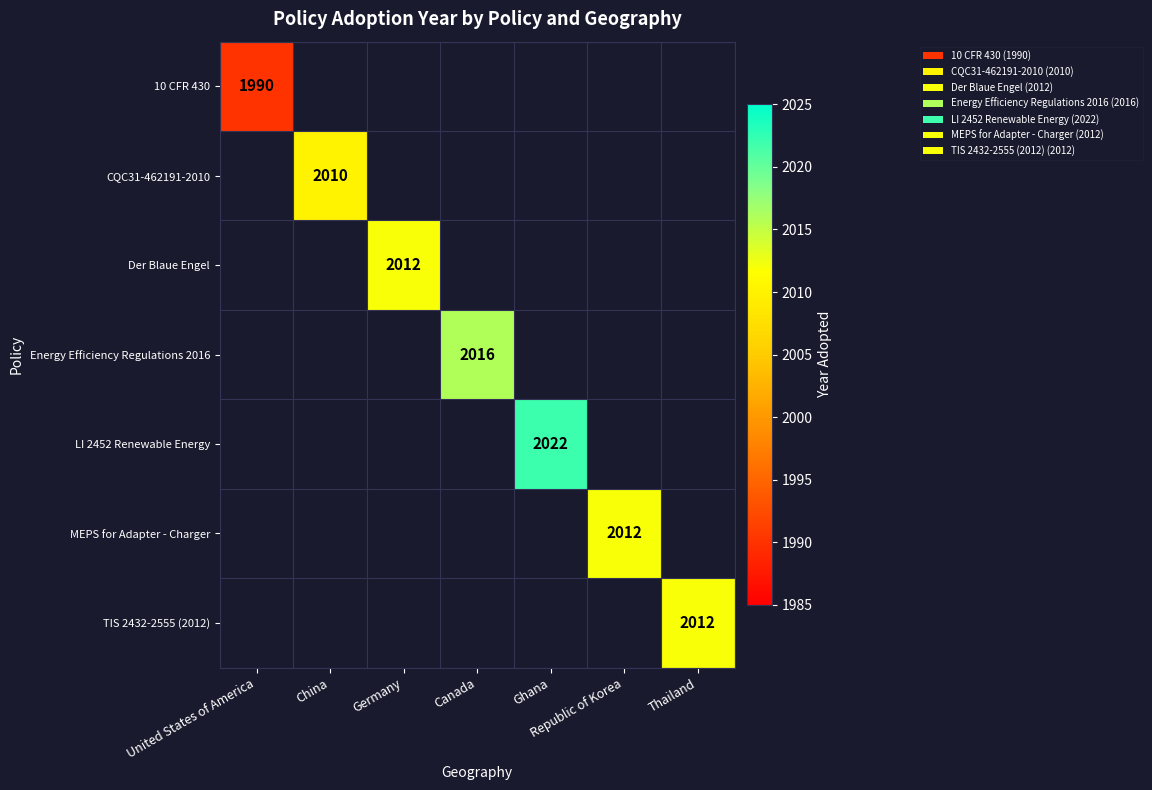

Between Canada and Thailand, which is larger?

Thailand